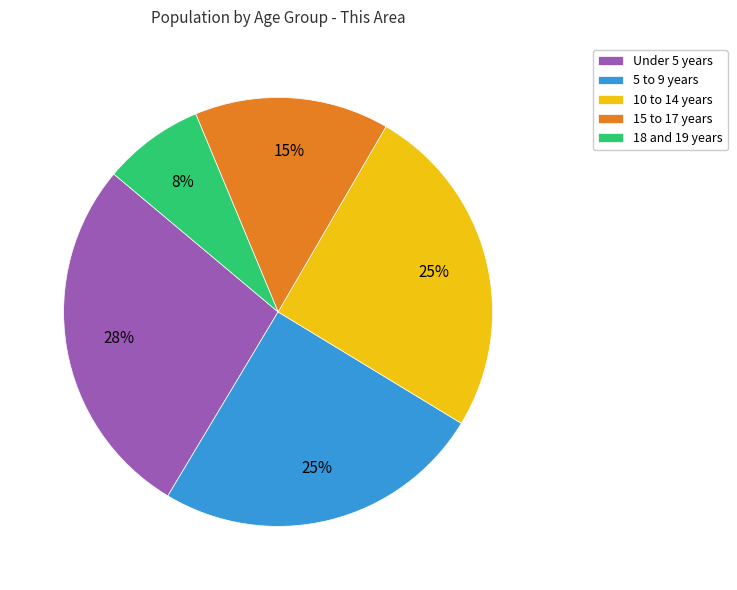

Is the sum of 15 to 17 years and Under 5 years greater than half?

No